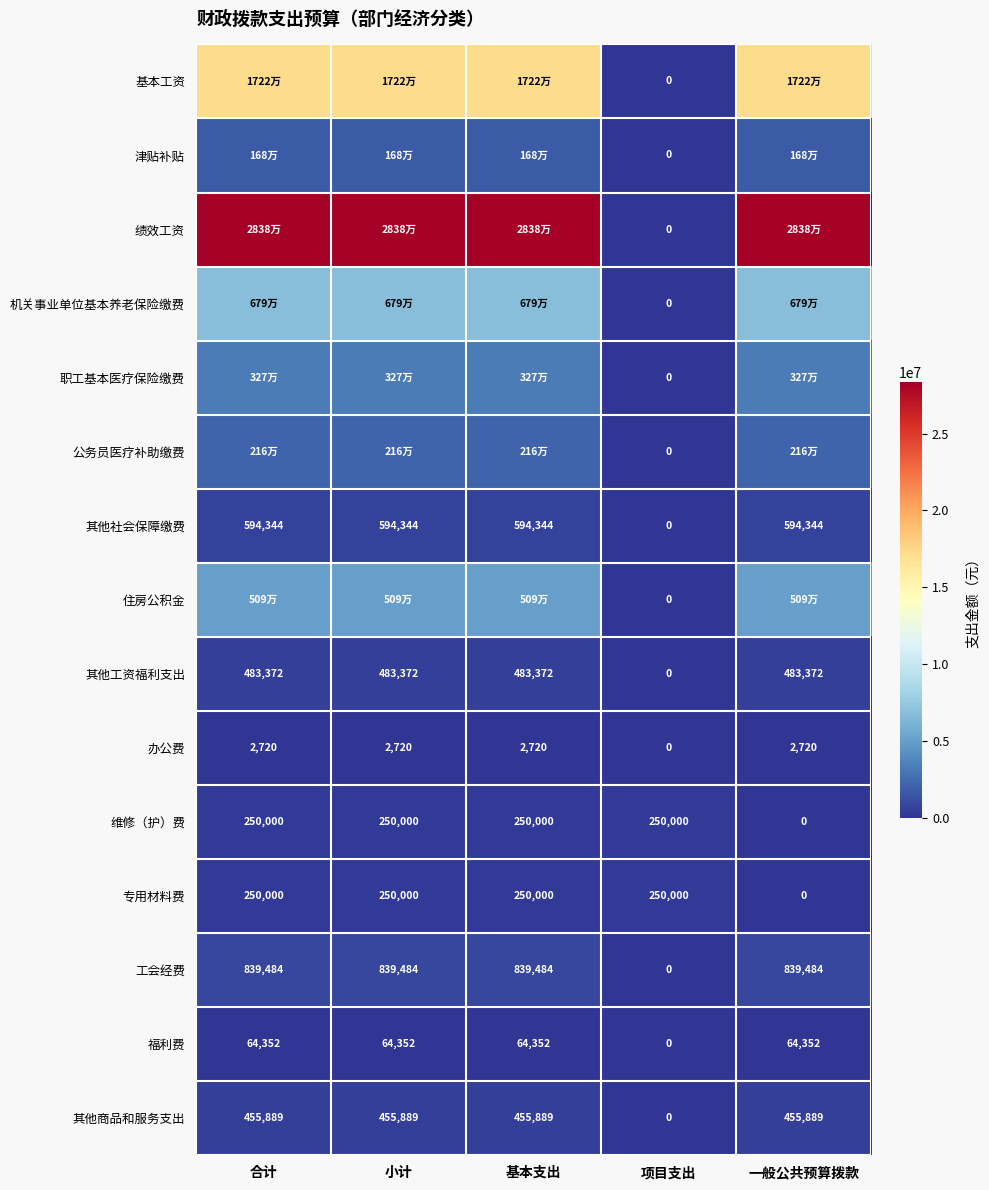

What is the greatest value displayed?

28378000.0